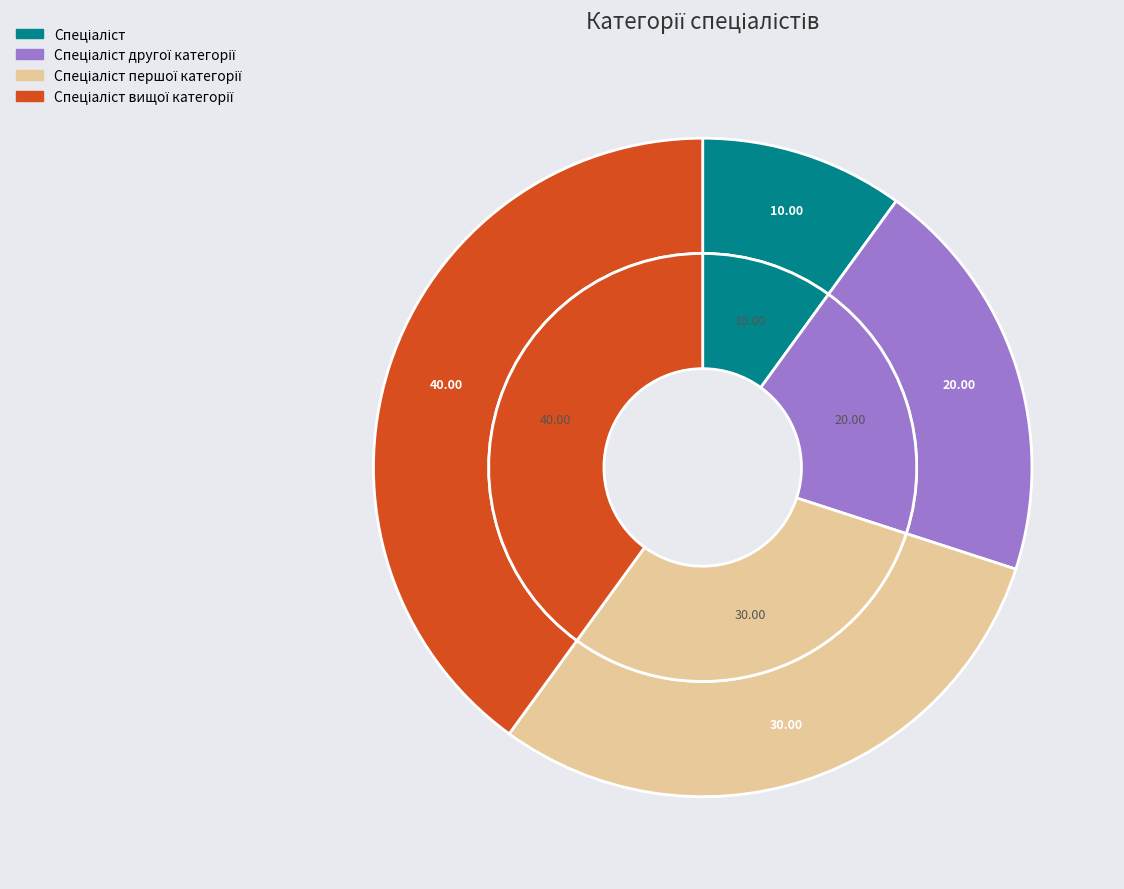

Count the number of slices in the pie.

4